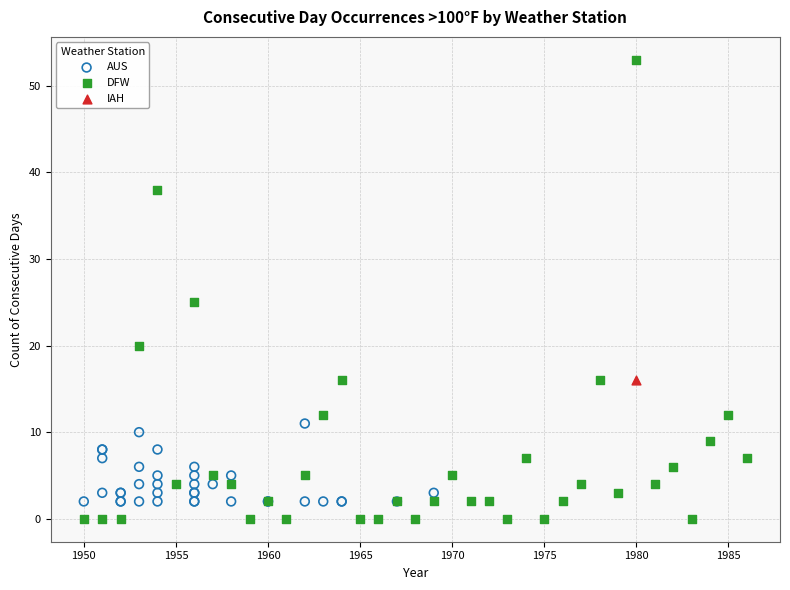

What are all the series names shown in the legend?

AUS, DFW, IAH